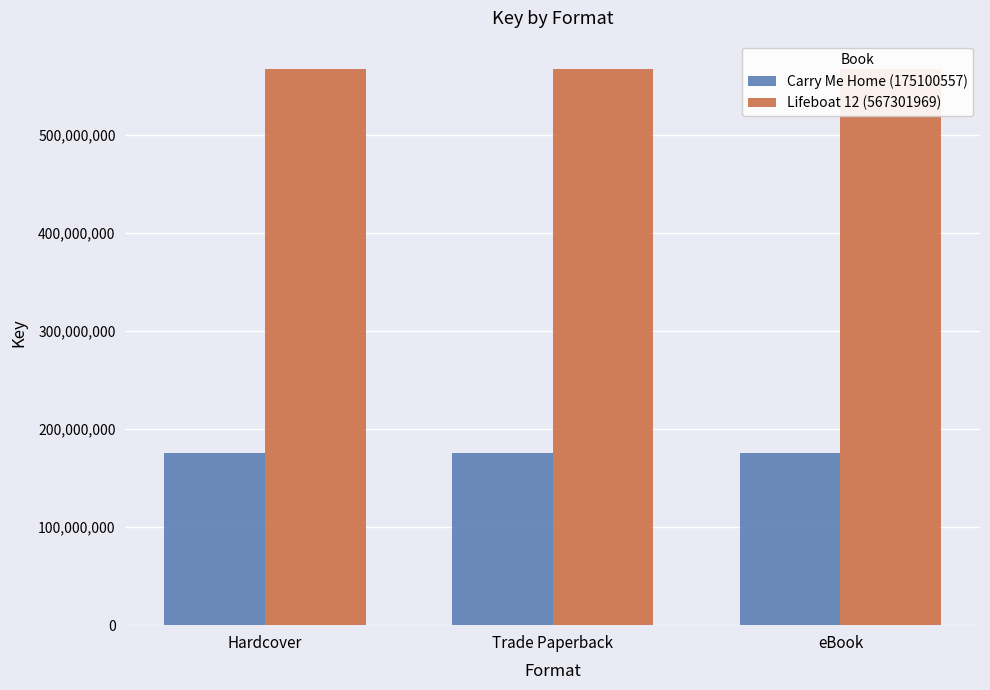

Reading left to right, transcribe all the data shown in this chart.

Carry Me Home (175100557): 175100557	175100557	175100557
Lifeboat 12 (567301969): 567301969	567301969	567301969